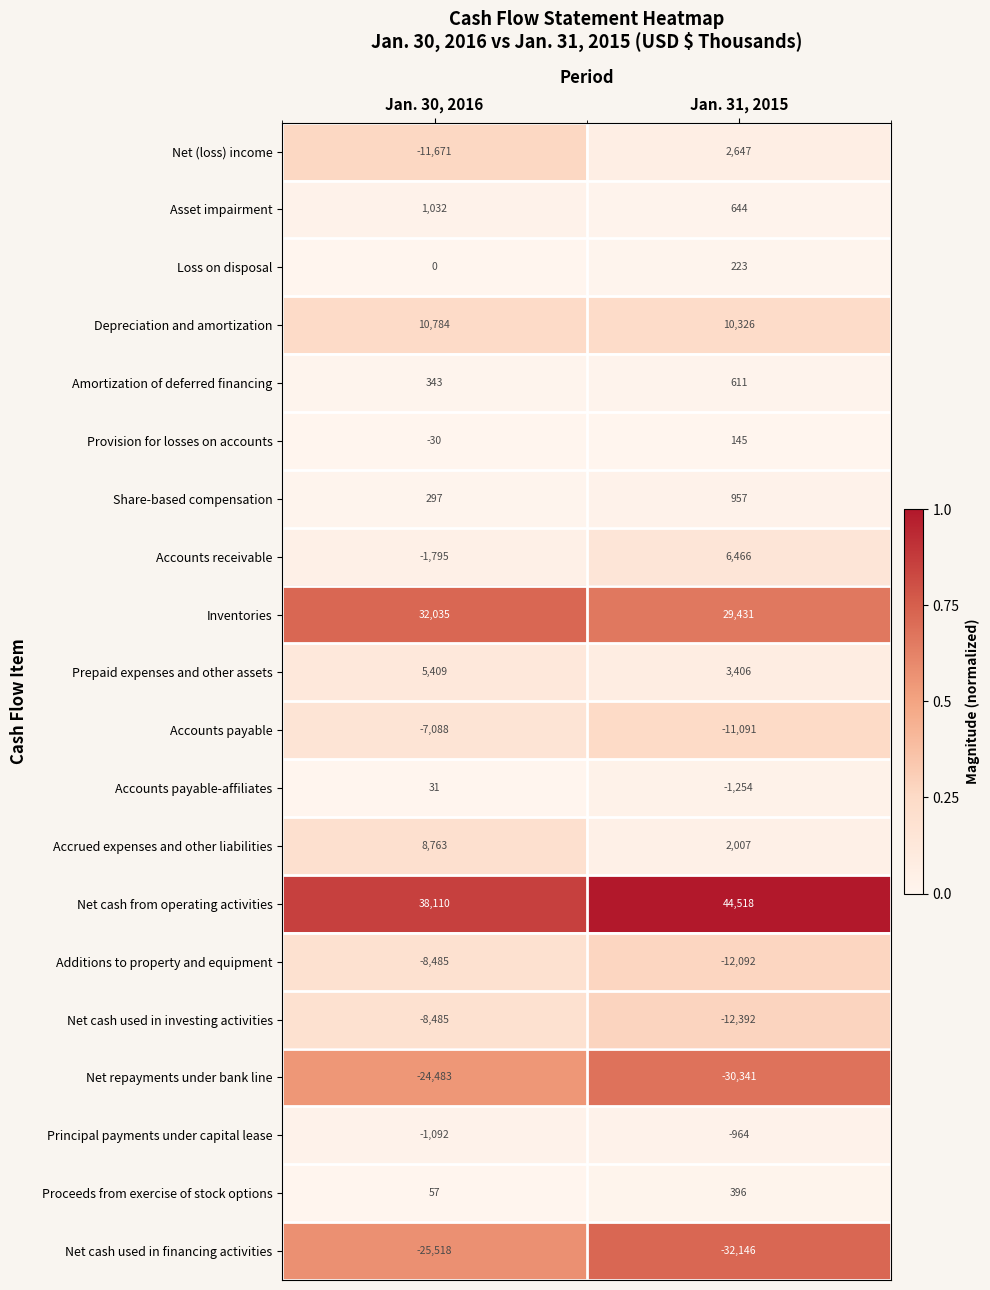

What is the difference between the maximum and minimum values in the Accrued expenses and other liabilities series?

6756